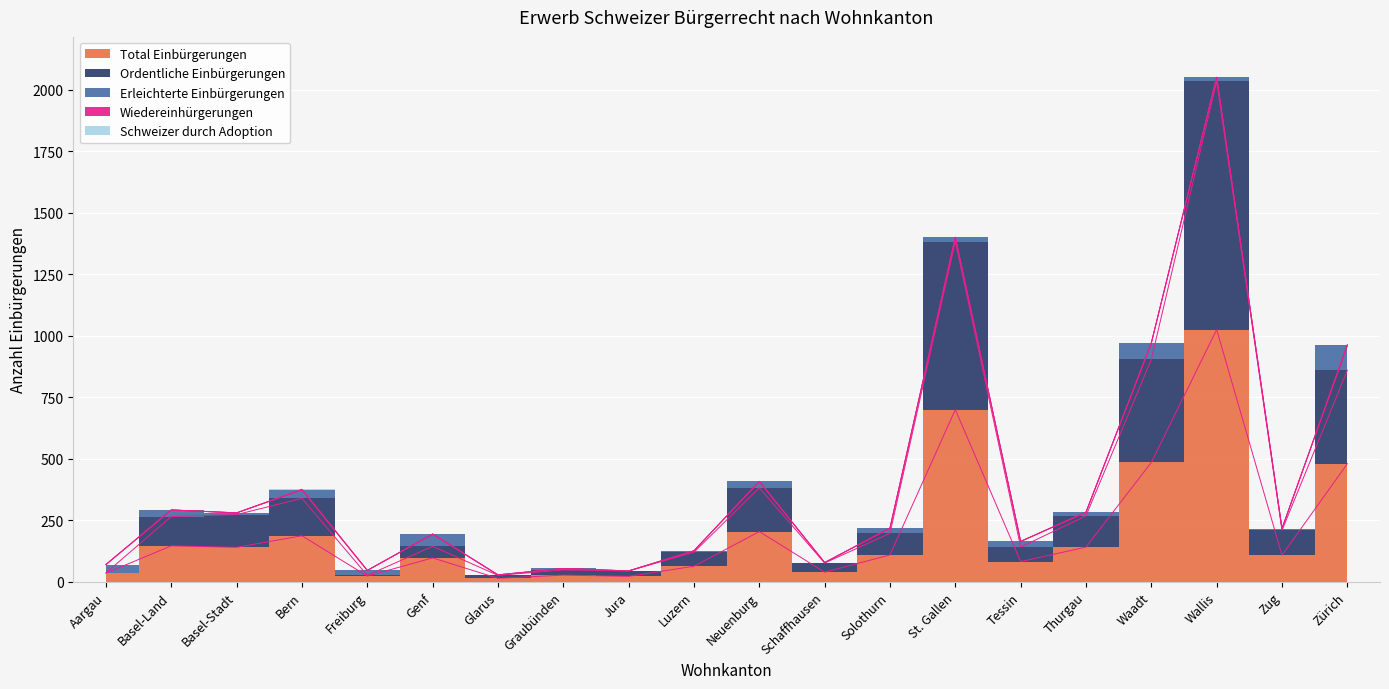

True or false: Schweizer durch Adoption and Wiedereinhürgerungen cross at least once.

False